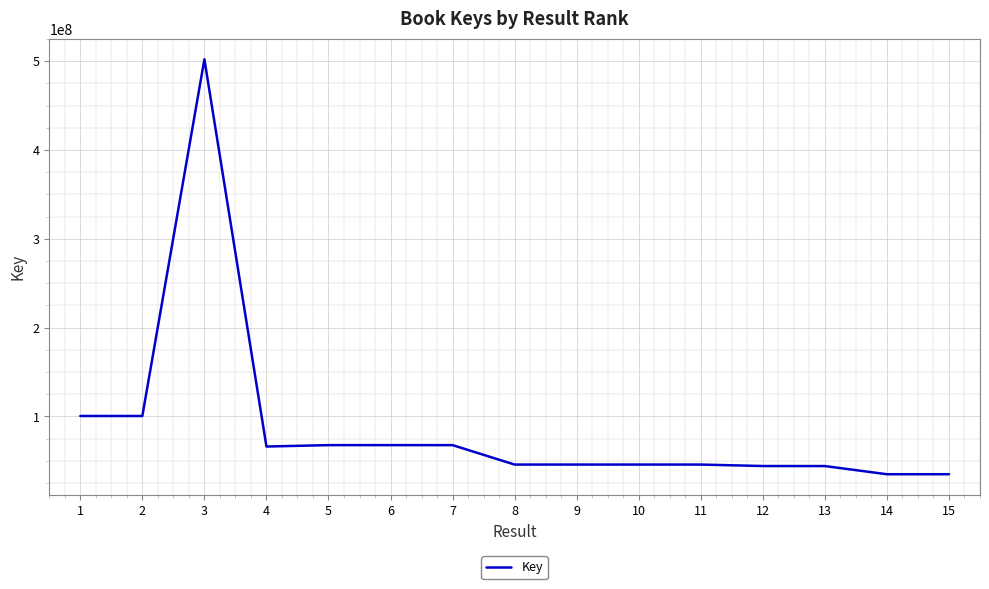

What is the change in value from 9 to 14?

-10883637